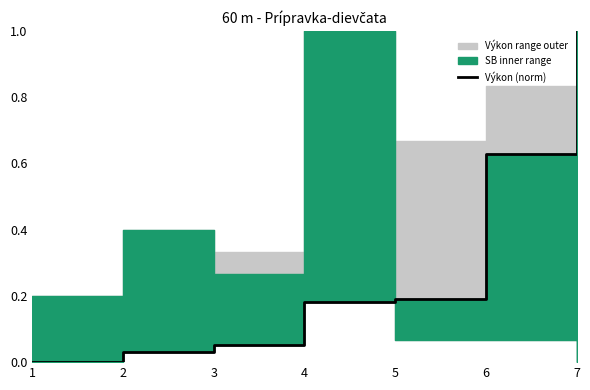

What is the difference between the maximum and second lowest values?

1.0